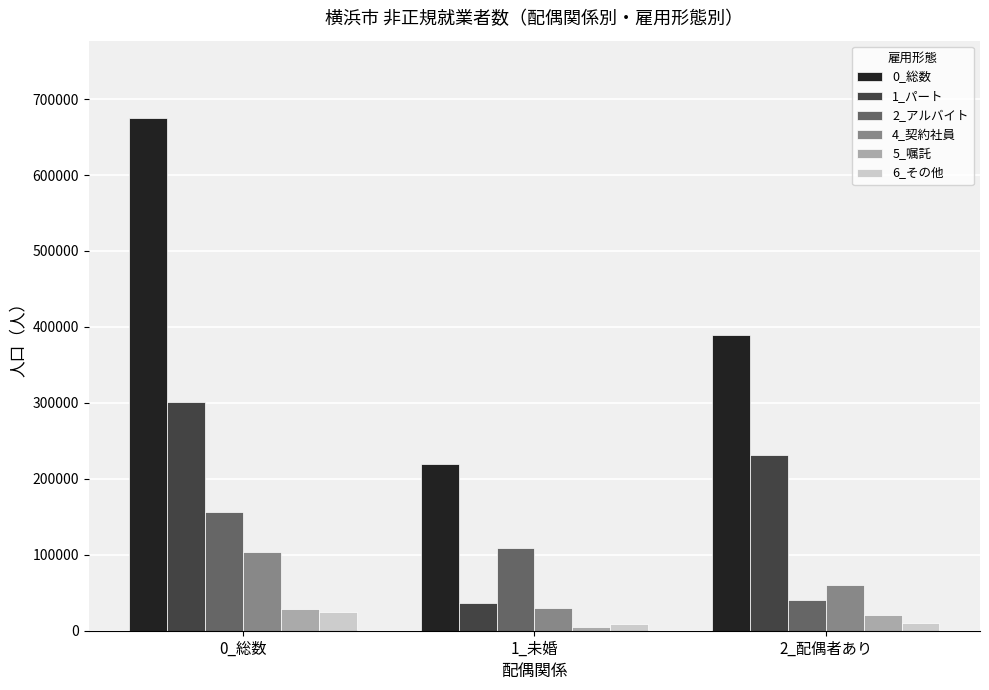

How many groups of bars are there?

3